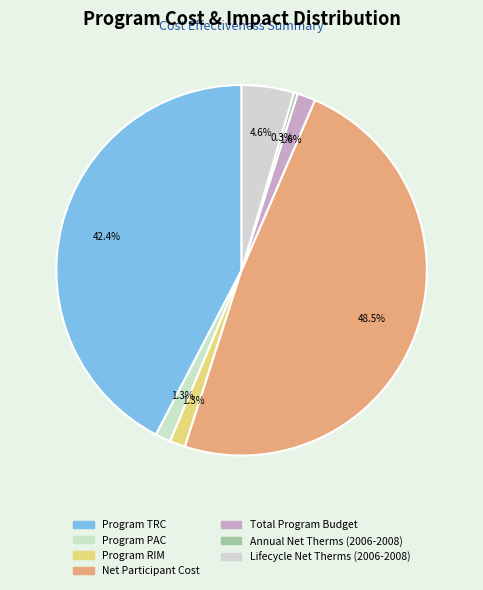

How many slices are in this pie chart?

7